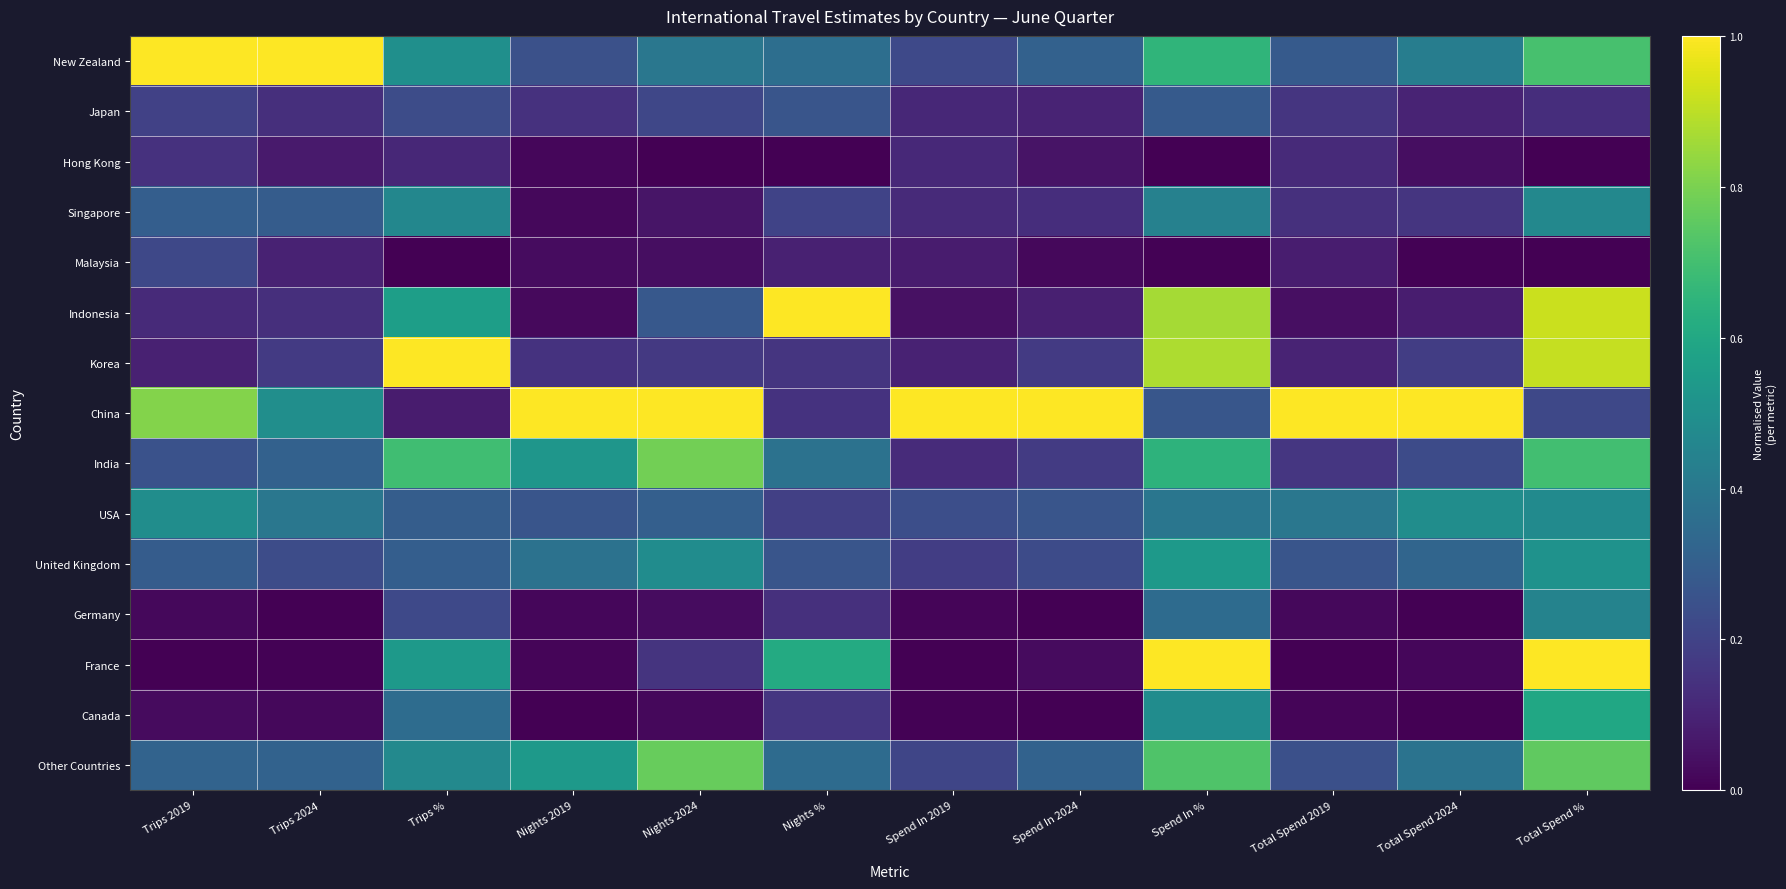

At which category is the sum across all series the highest?

Total Spend %